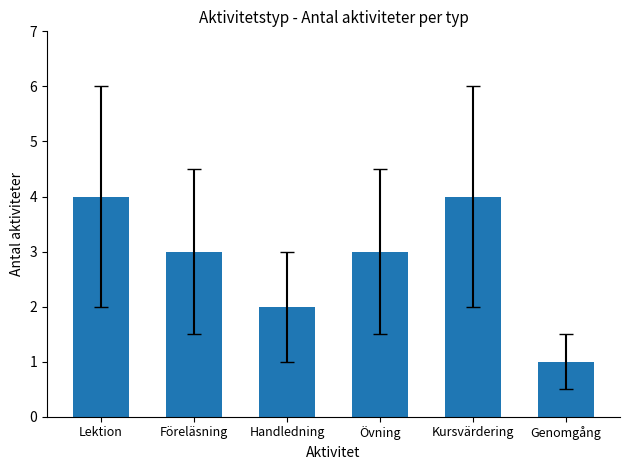

Between Kursvärdering and Övning, which is larger?

Kursvärdering